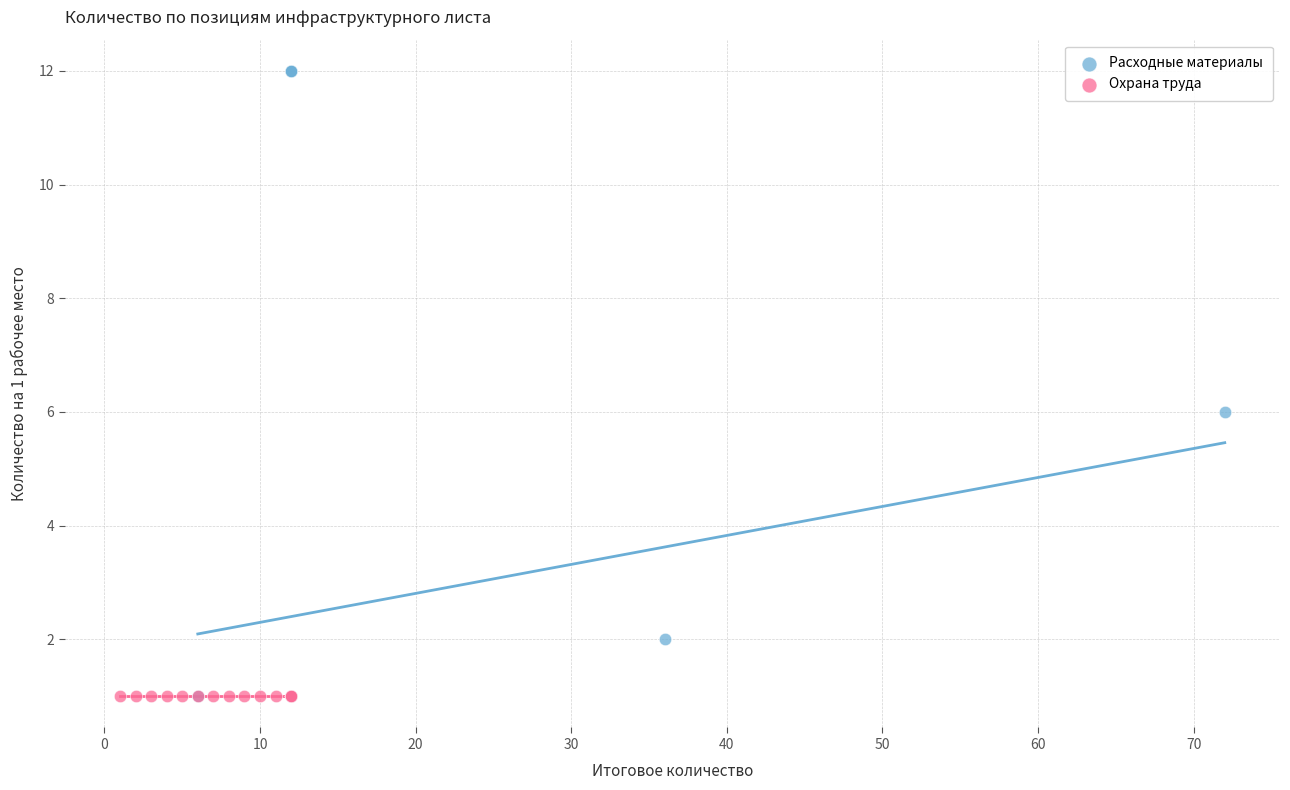

Which series reaches the maximum Y coordinate?

Расходные материалы